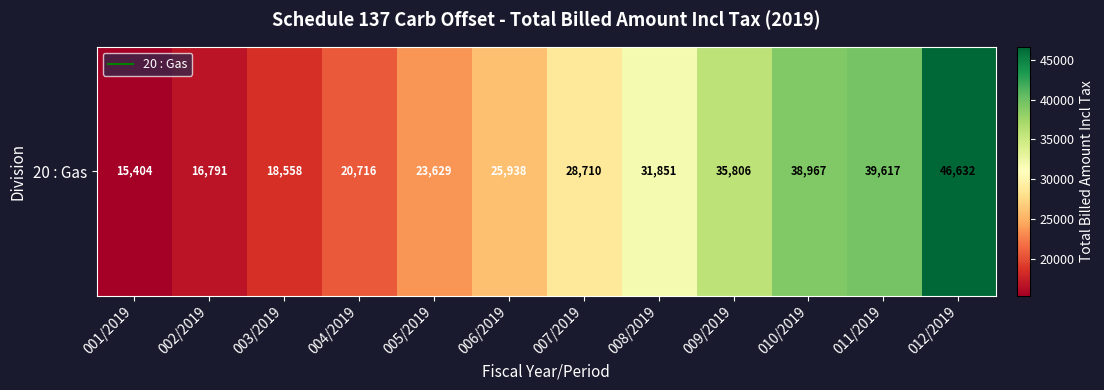

What is the sum of the values at 005/2019 and 001/2019?

39033.7